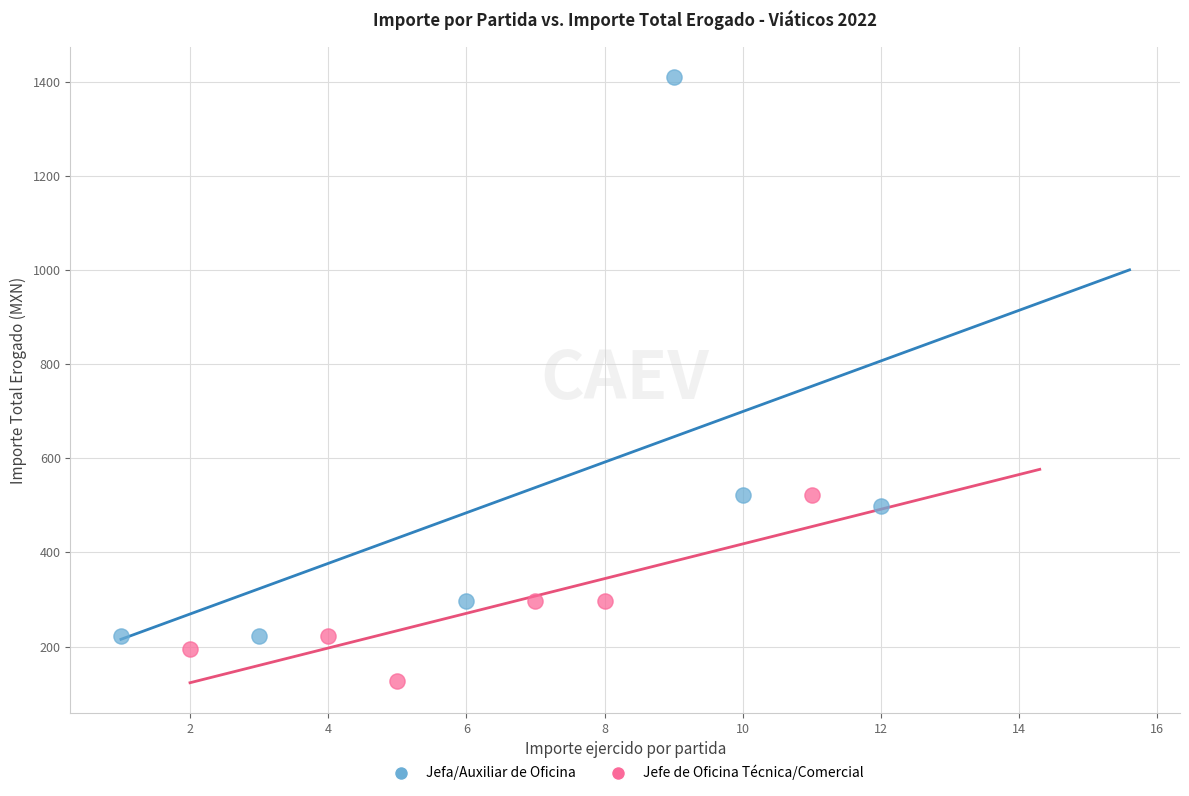

Which series reaches the maximum Y coordinate?

Jefa/Auxiliar de Oficina